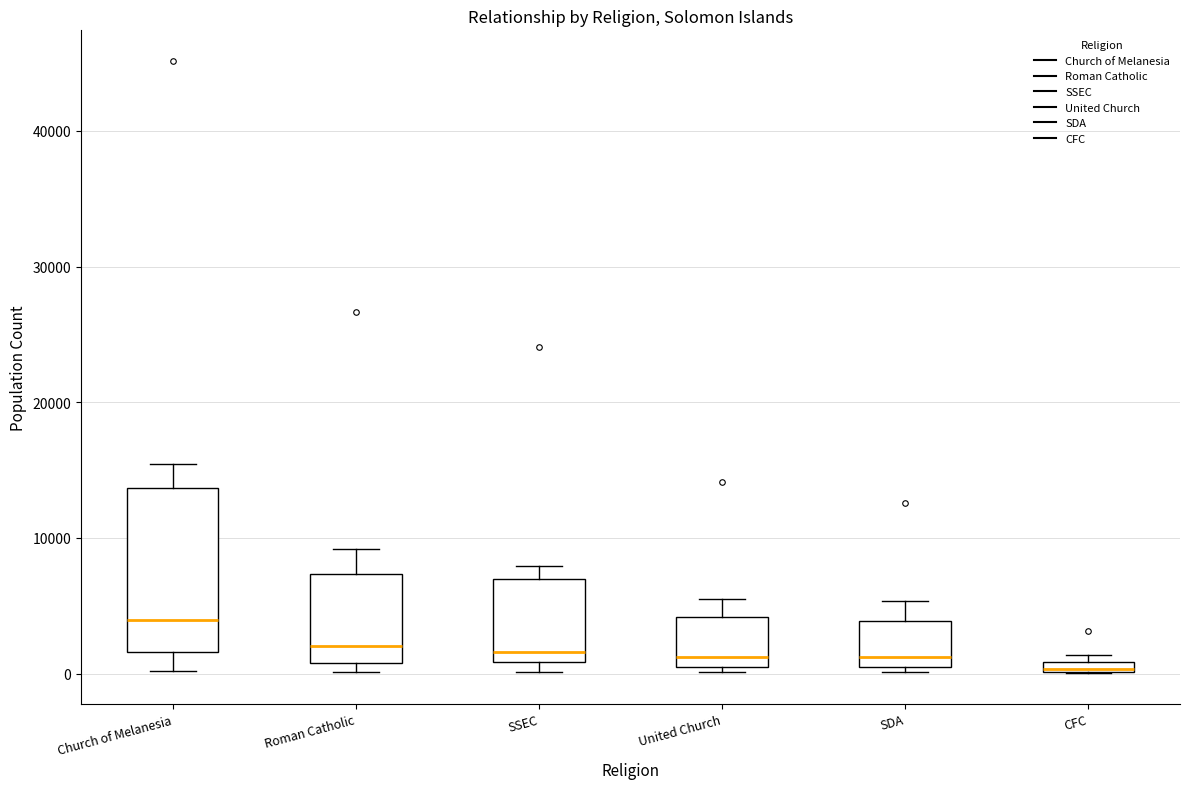

Which box's median line is the highest?

Church of Melanesia